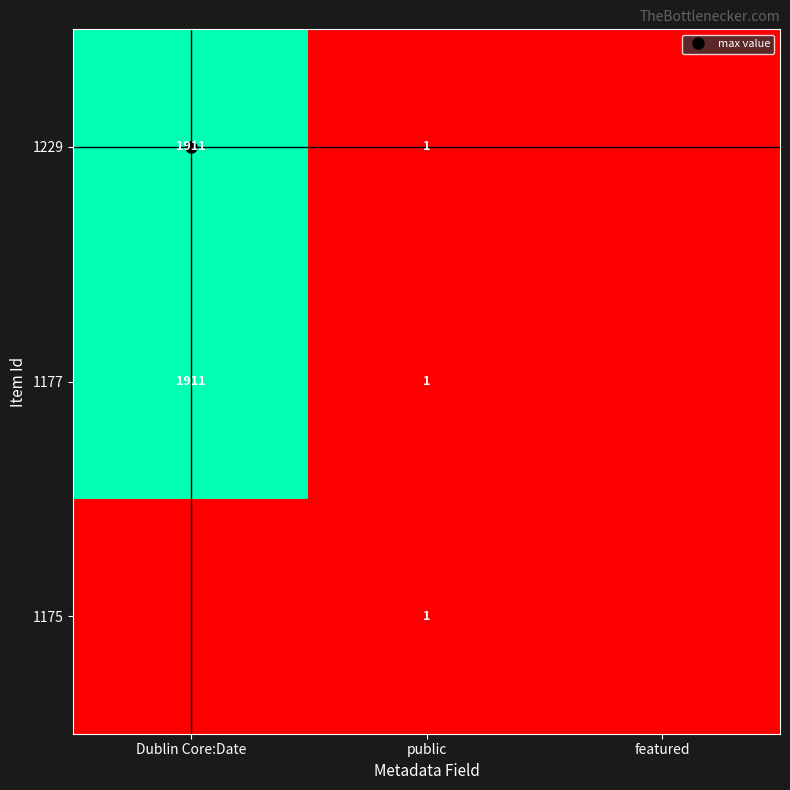

At which category is the sum across all series the highest?

Dublin Core:Date